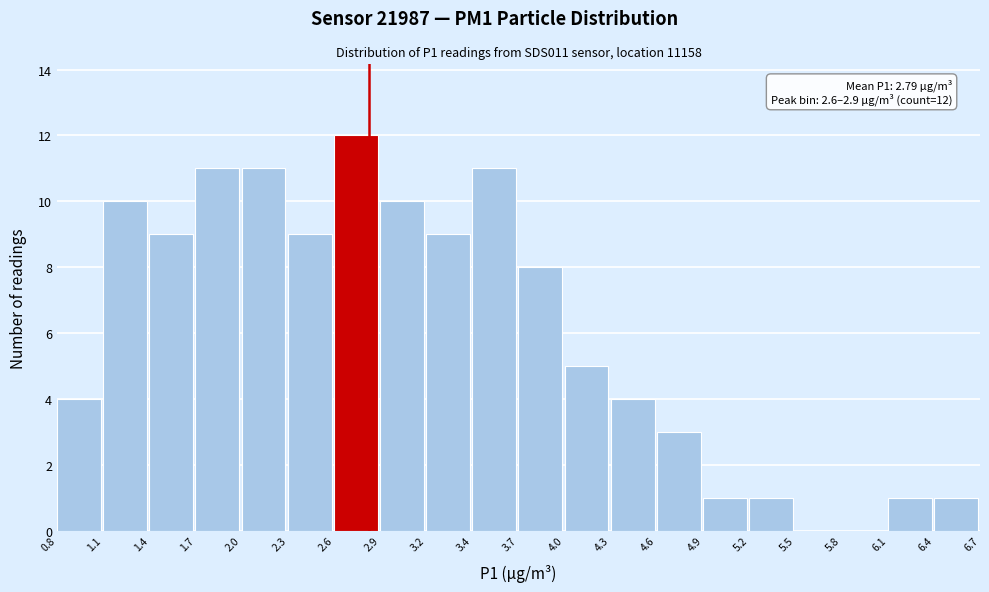

Over which range of the x-axis is the bar tallest?

2.6 to 2.9